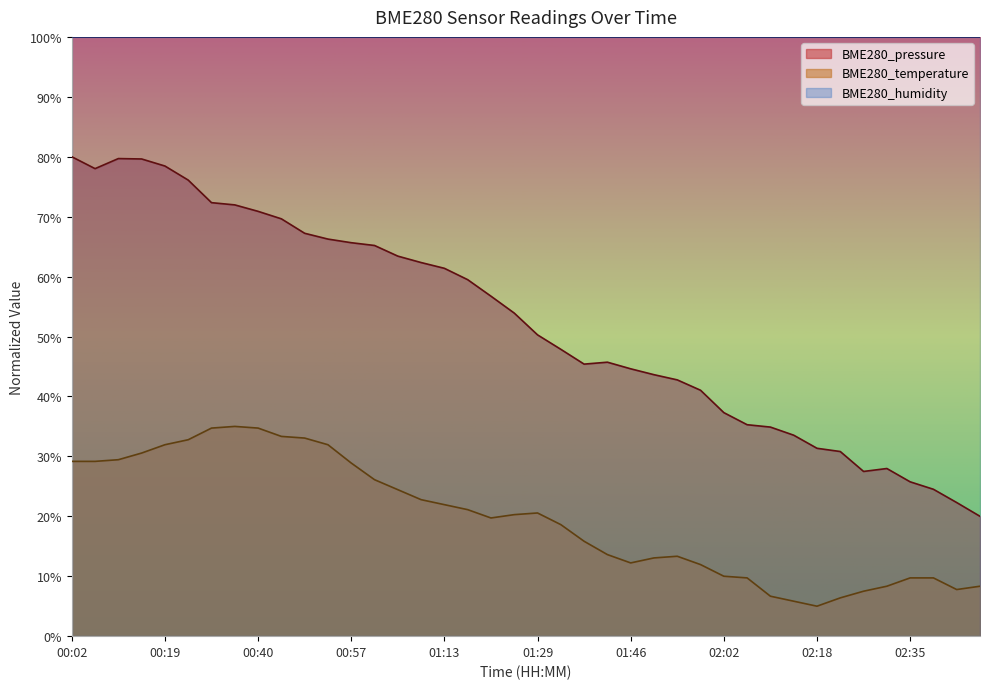

True or false: BME280_temperature and BME280_pressure intersect in this chart.

False